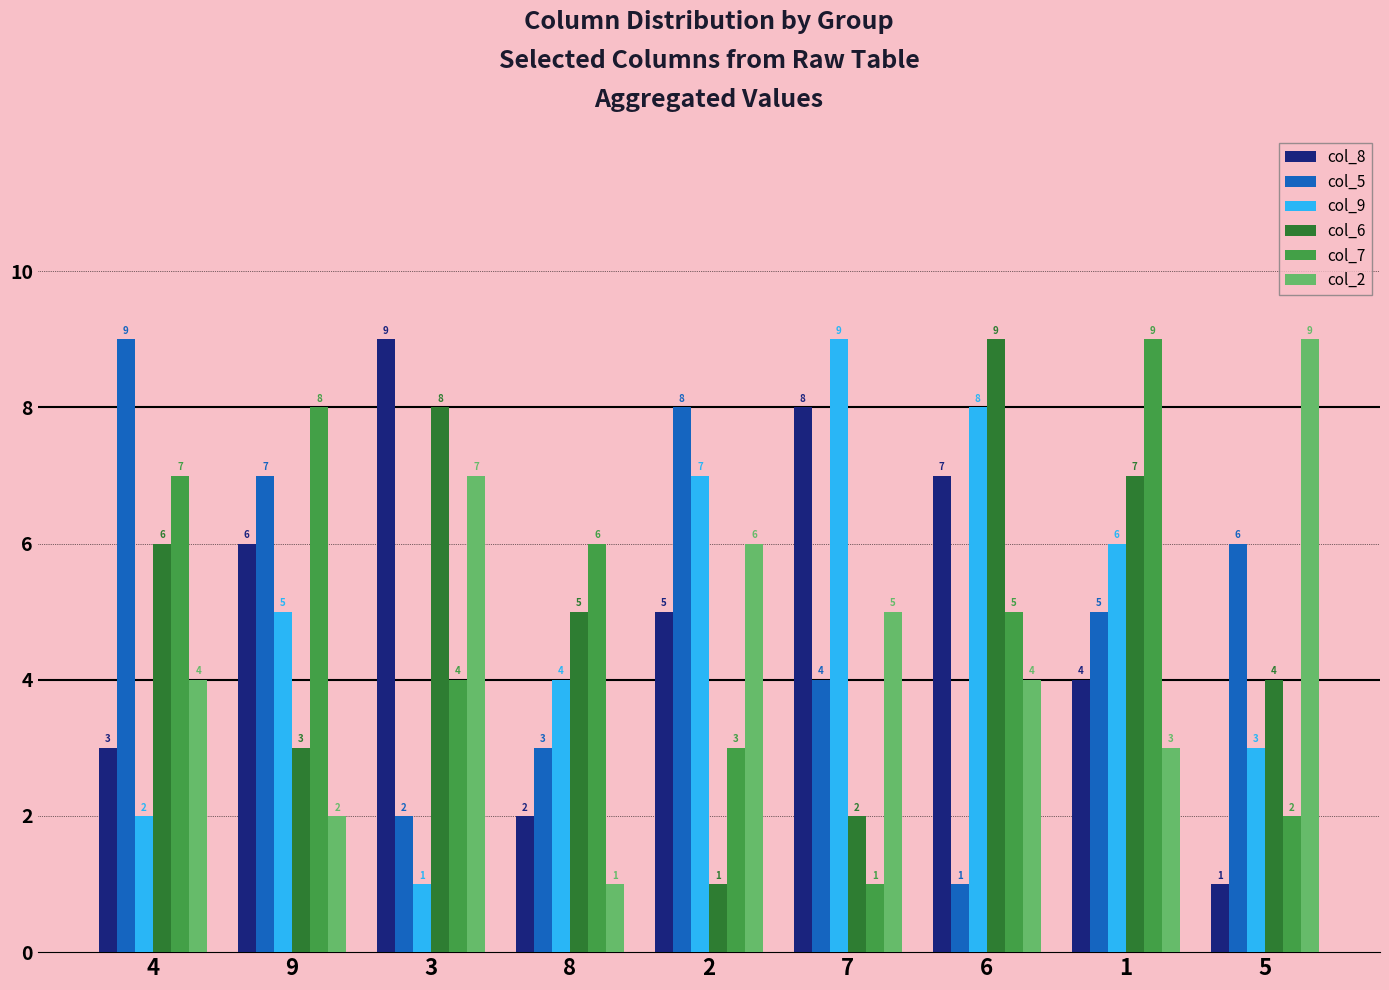

Count the number of categories in the chart.

9